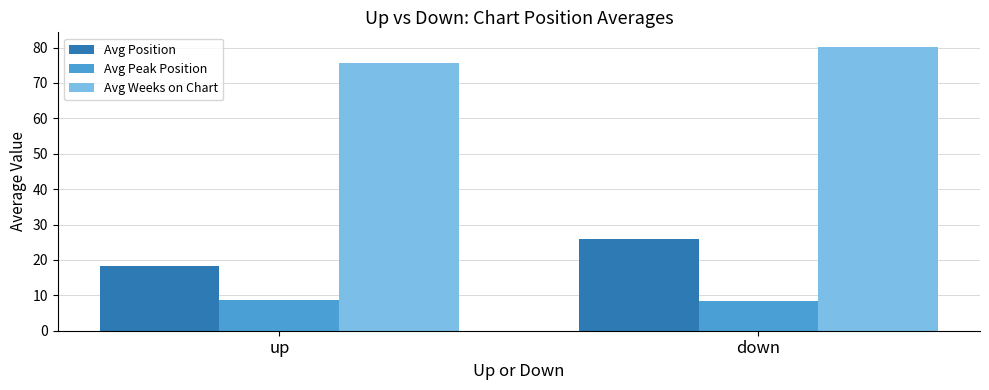

What is the average value of the Avg Weeks on Chart series?

78.0